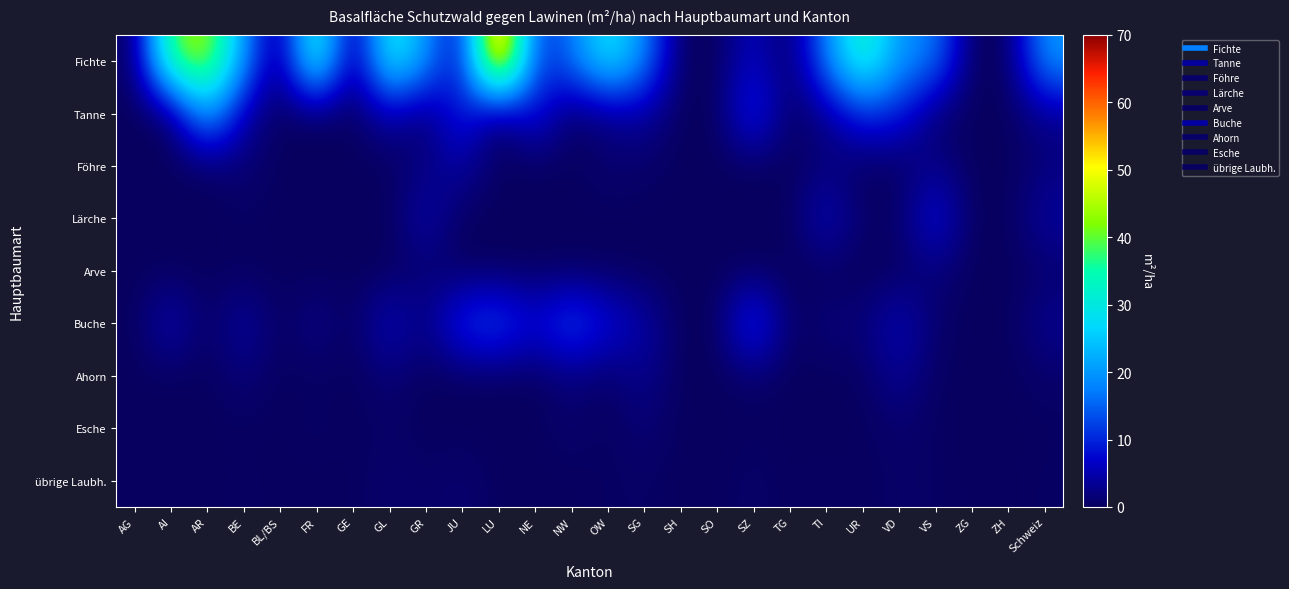

How many series are shown in this chart?

9